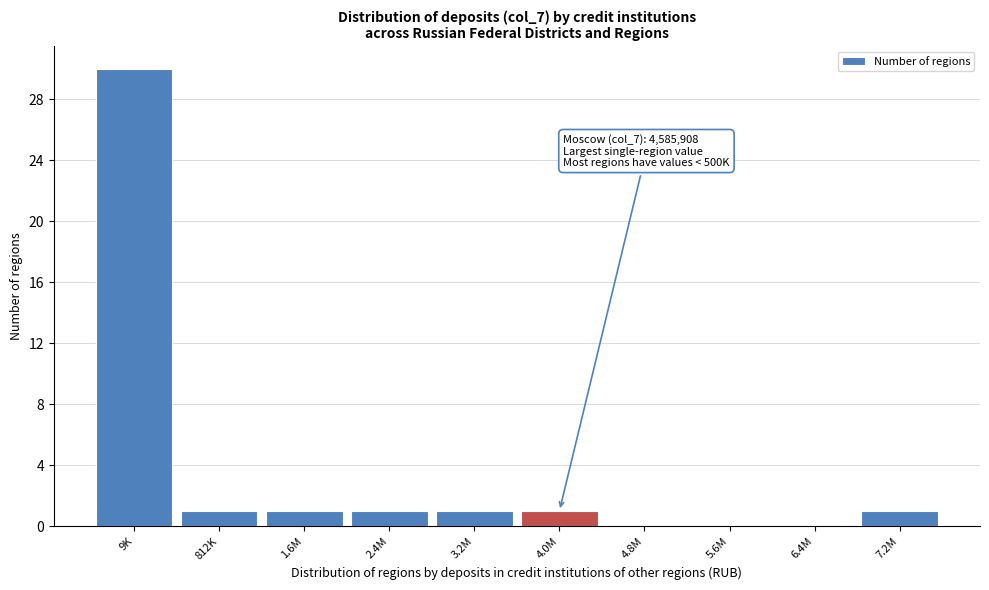

Reading left to right, list all the values displayed in this chart.

9K=30	812K=1	1.6M=1	2.4M=1	3.2M=1	4.0M=1	4.8M=0	5.6M=0	6.4M=0	7.2M=1